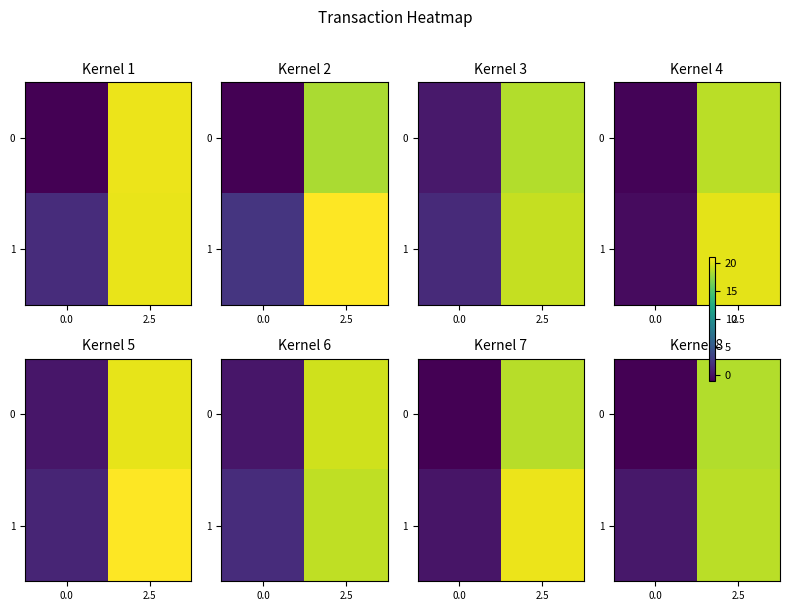

True or false: row_0 has a value of -1.9 at 0.0.

True